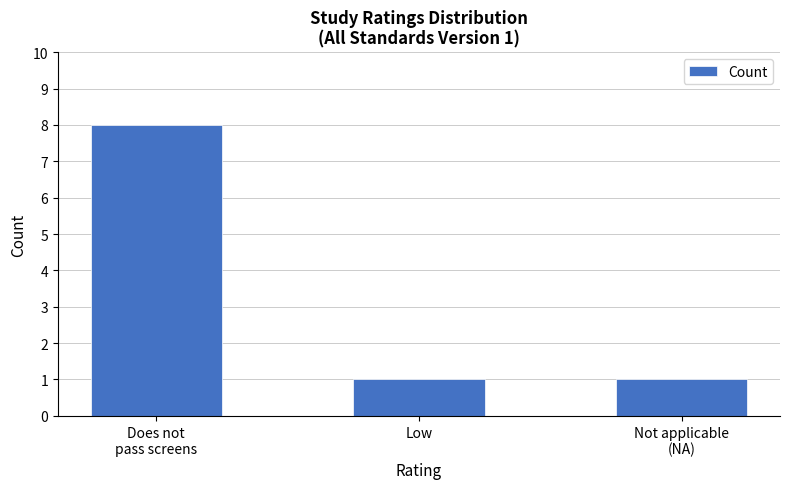

What is the difference between the maximum and minimum values?

7